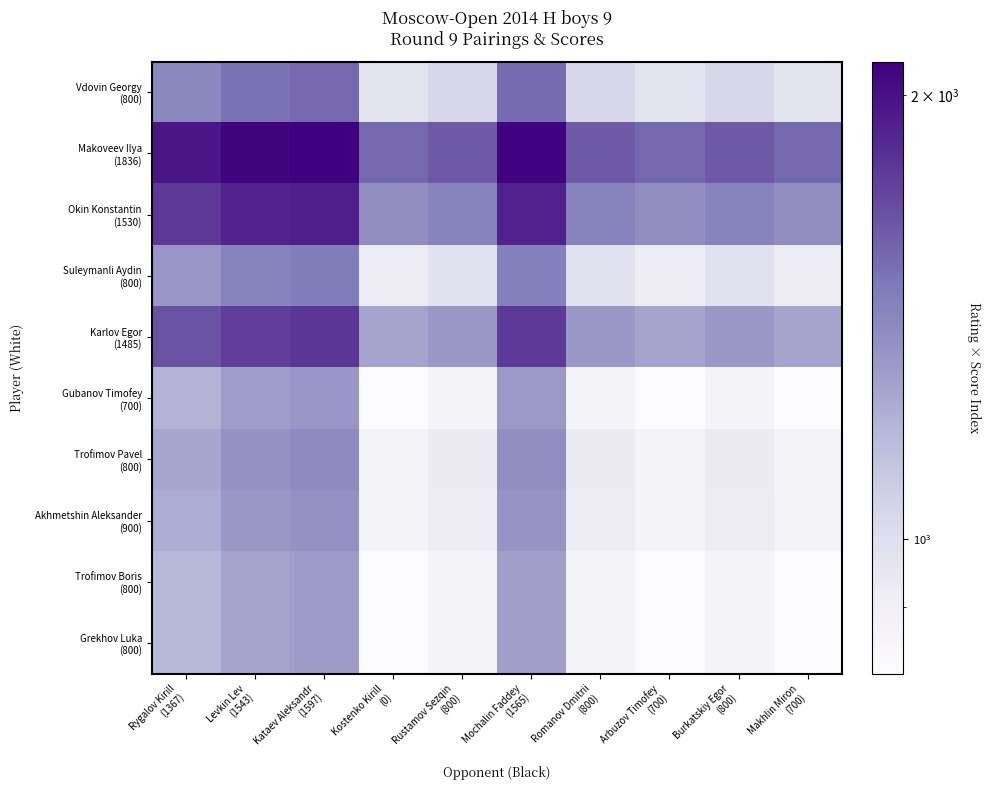

Which series has the largest total across all categories?

Makoveev Ilya (1836)